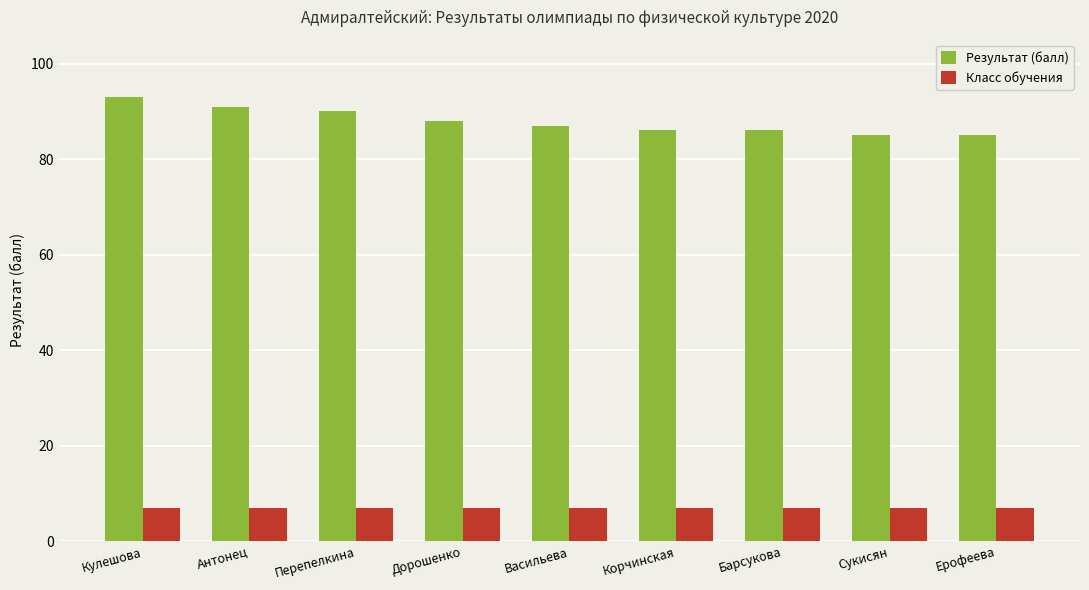

How many groups of bars are there?

9